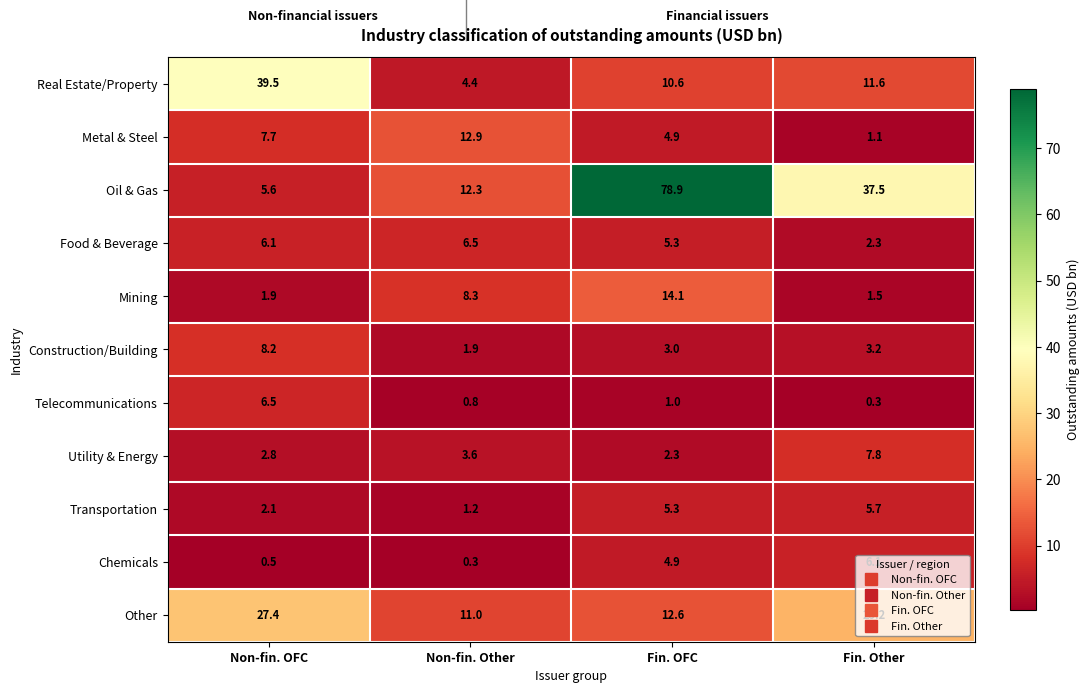

Is it true that Oil & Gas equals 2.9 at Non-fin. OFC?

False